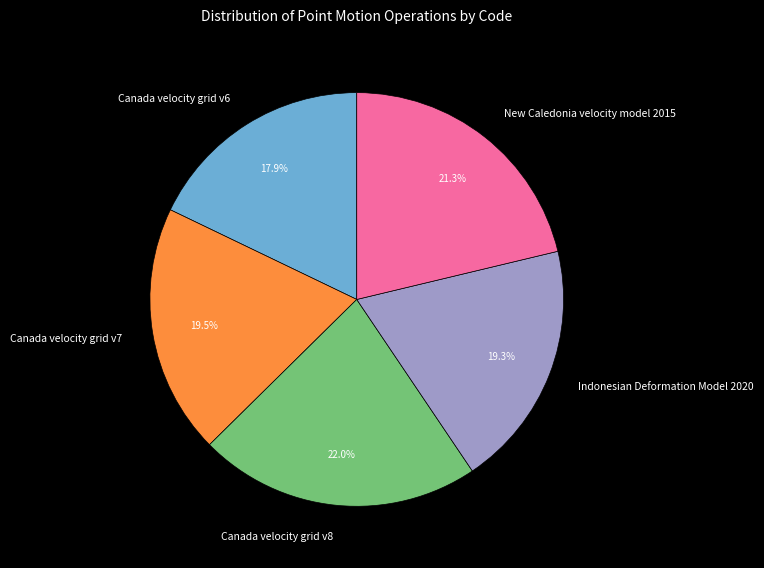

True or false: New Caledonia velocity model 2015 accounts for 21% of the total.

True